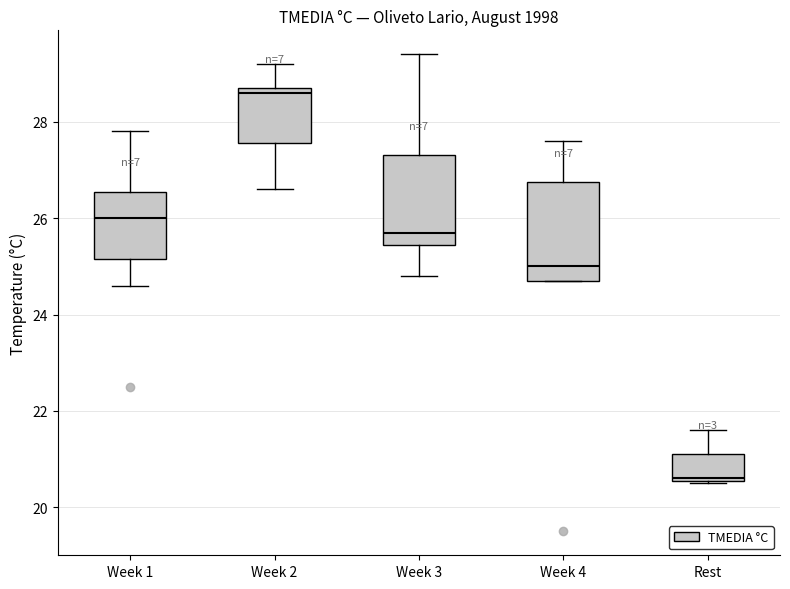

Which box has the highest median line?

Week 2